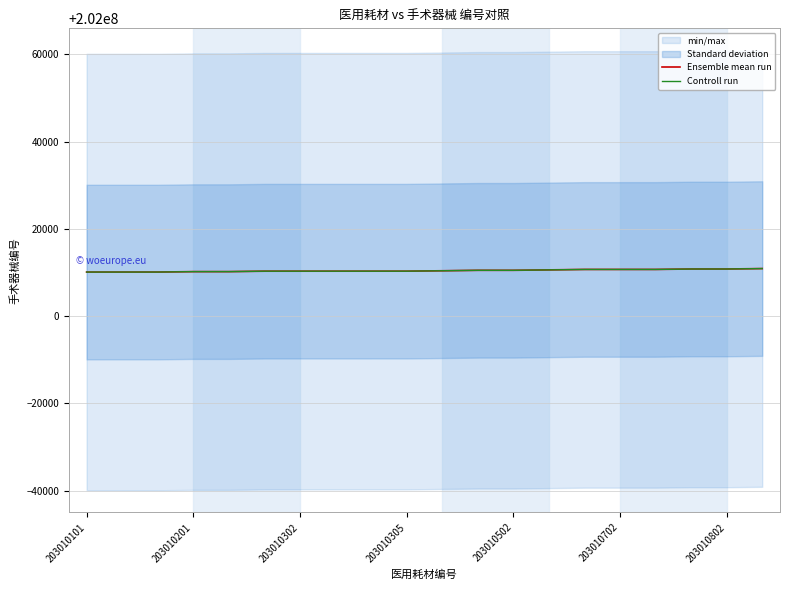

True or false: Ensemble mean run and Controll run intersect in this chart.

False